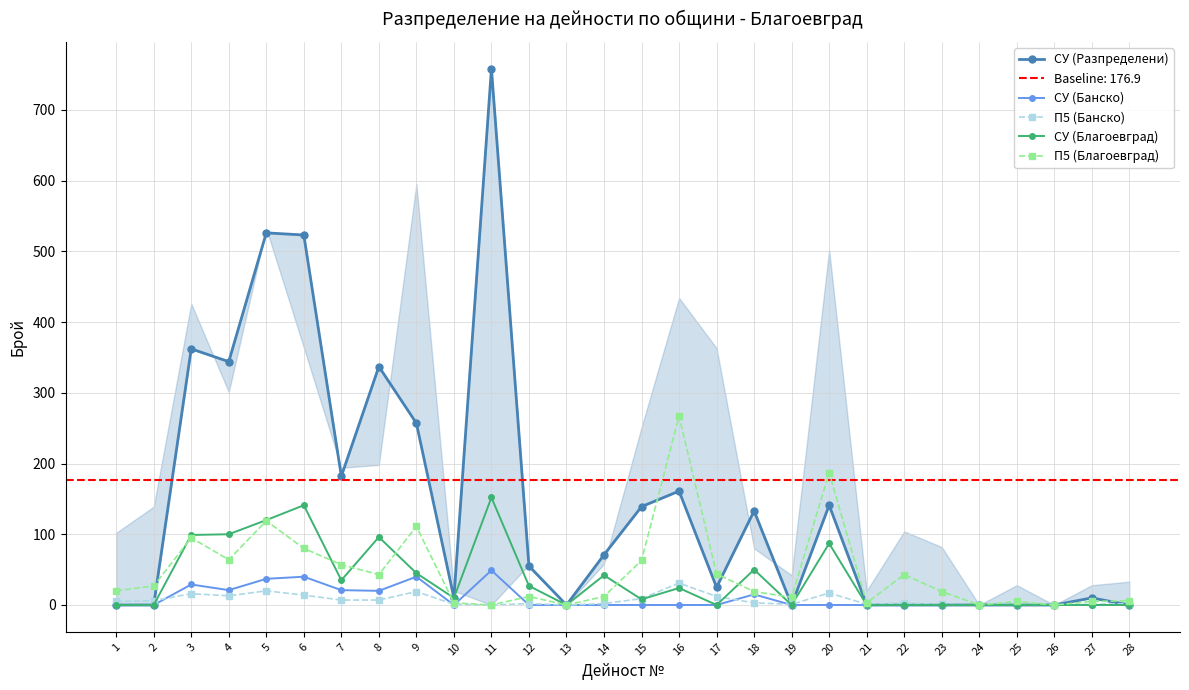

Which series changed the most between 12 and 18?

СУ (Разпределени)